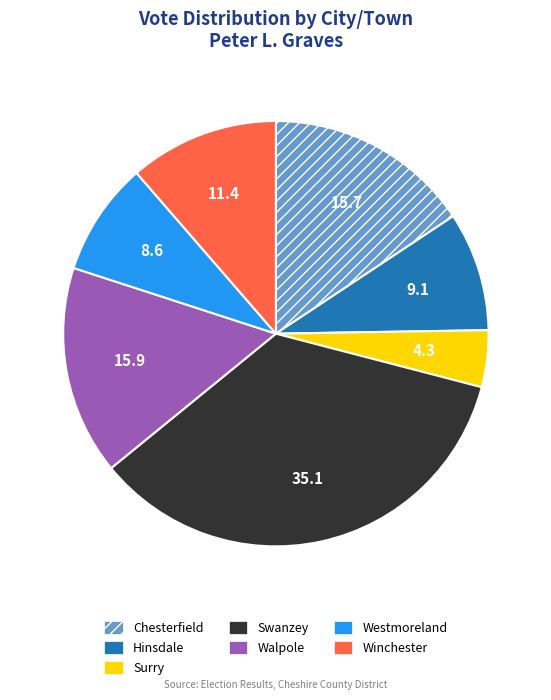

Which category has the smallest portion of the pie?

Surry